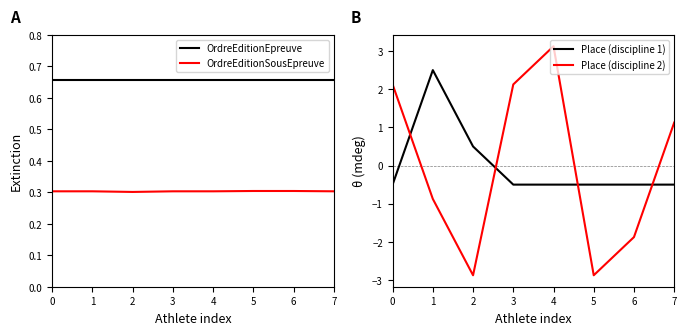

Does the chart have visible grid lines?

No